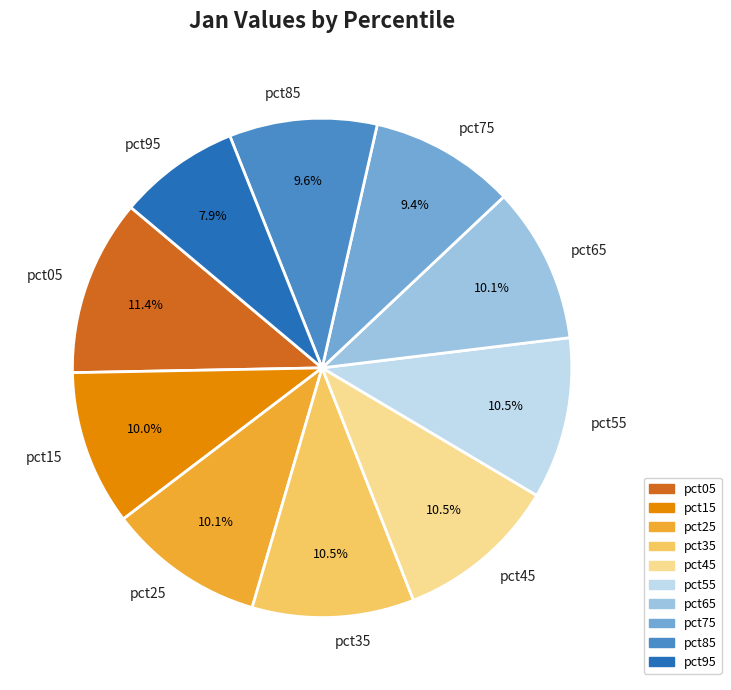

To the nearest percent, what percentage of the pie is pct85?

10%